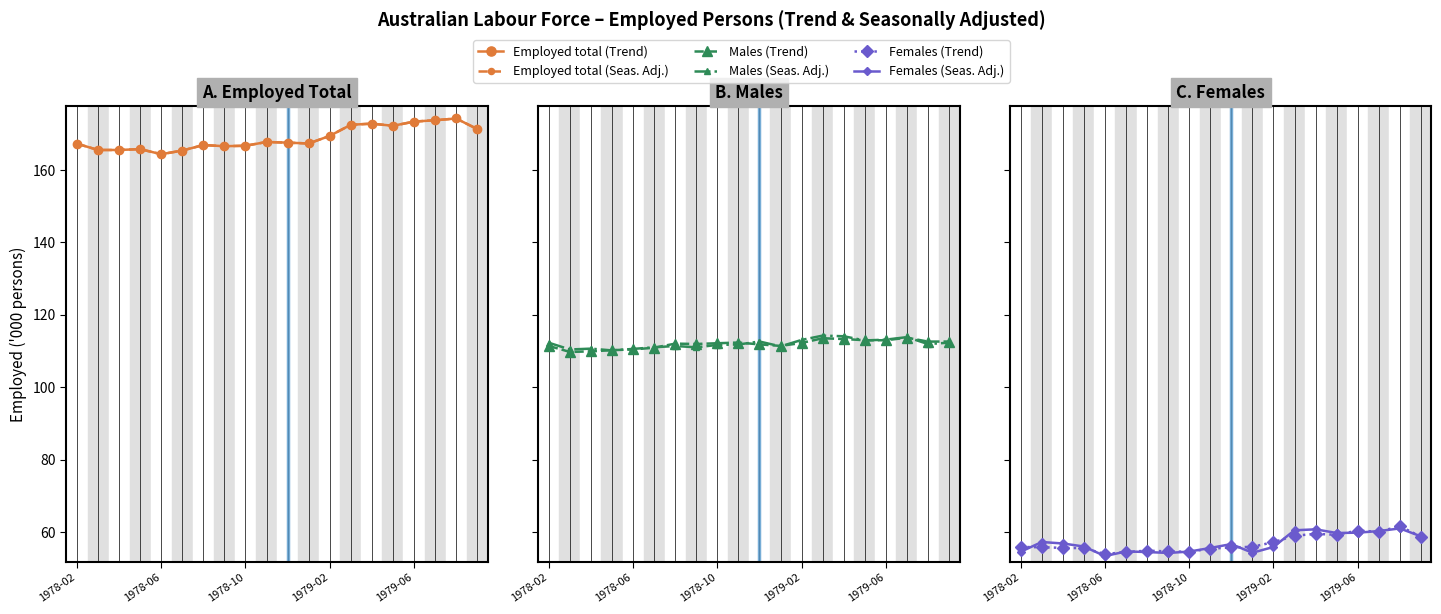

What is the sum of all Females (Seas. Adj.) values?

1139.0